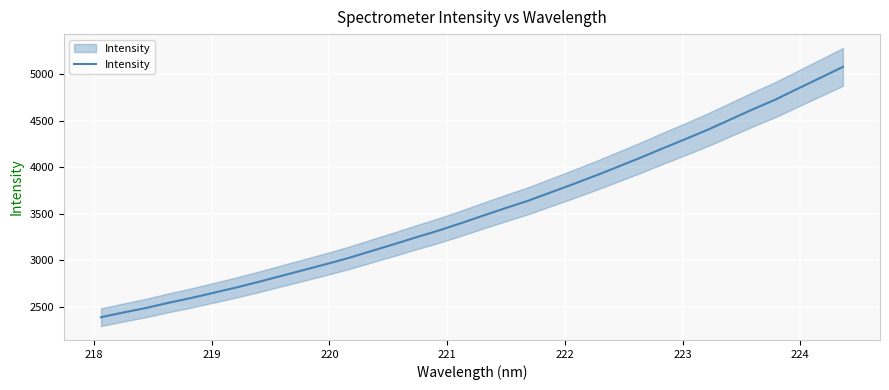

True or false: the data has more than 0 interior local peaks.

False